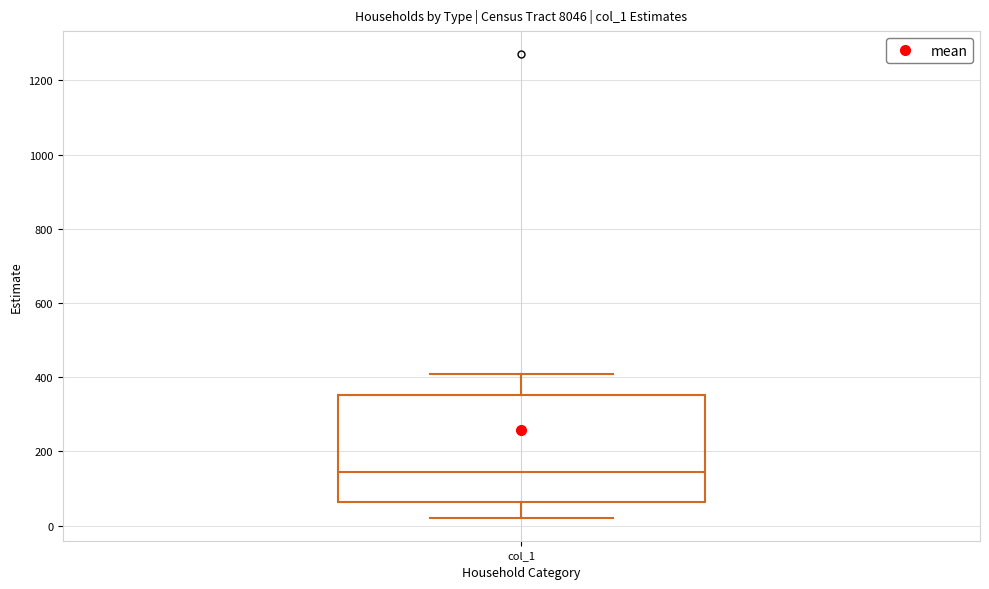

Read this box plot against the y-axis: the position of the median line, the range covered by the box, and the ends of both whiskers. The values are not printed on the chart, so give them approximately, as read against the axis.

median 140, box 60 to 360, whiskers 20 to 400